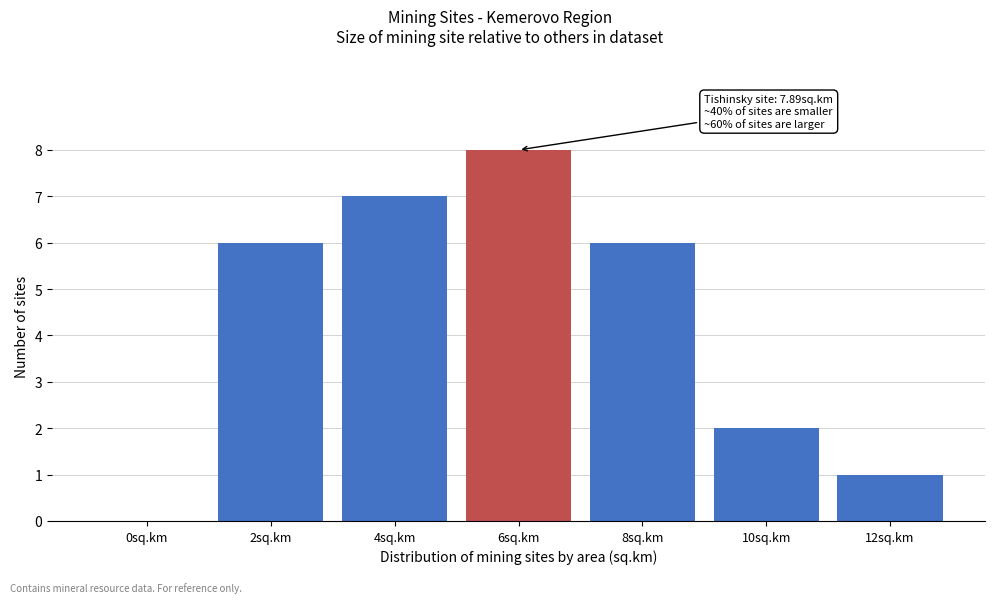

Reading left to right, transcribe all the data shown in this chart.

0sq.km=0	2sq.km=6	4sq.km=7	6sq.km=8	8sq.km=6	10sq.km=2	12sq.km=1